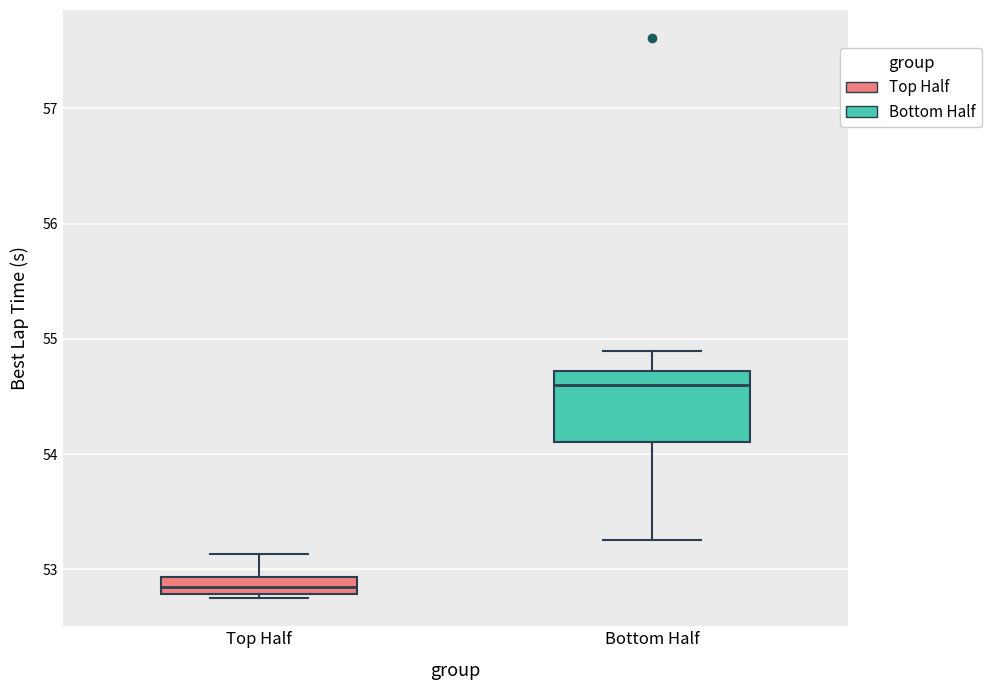

Where does the upper whisker of the box for Top Half end on the y-axis? The values are not printed on the chart, so give them approximately, as read against the axis.

53.1